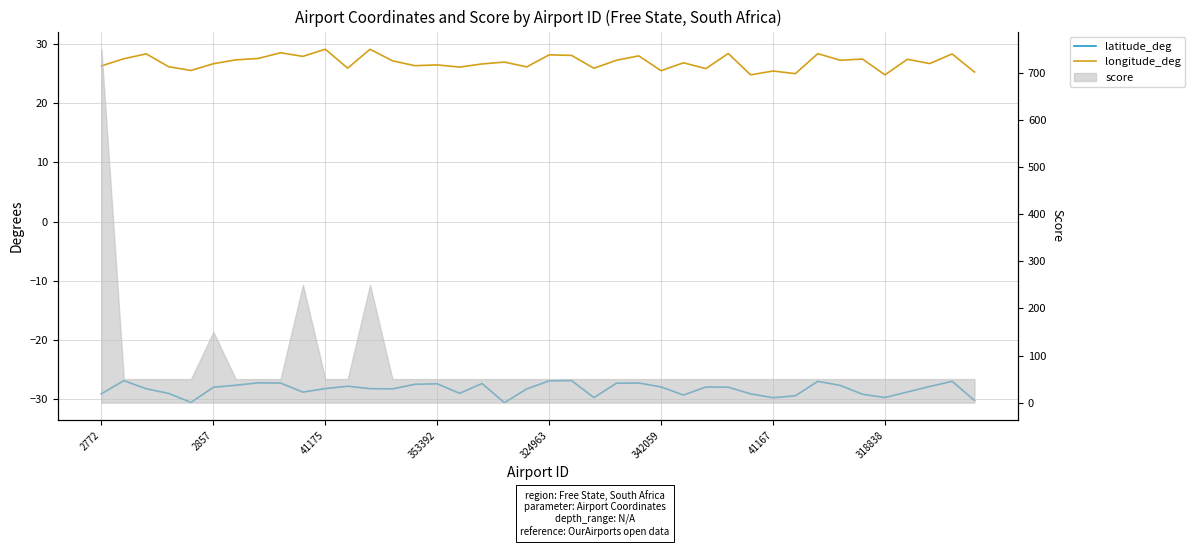

Reading left to right, extract all data points from this chart.

latitude_deg: -29.1	-26.9	-28.2	-29.0	-30.6	-28.0	-27.7	-27.2	-27.3	-28.8	-28.2	-27.8	-28.2	-28.3	-27.5	-27.4	-29.0	-27.4	-30.6	-28.3	-26.9	-26.9	-29.8	-27.3	-27.3	-27.9	-29.3	-28.0	-28.0	-29.1	-29.8	-29.4	-27.0	-27.7	-29.2	-29.7	-28.8	-27.9	-27.0	-30.2
longitude_deg: 26.3	27.5	28.3	26.2	25.5	26.7	27.3	27.5	28.5	27.9	29.1	25.9	29.1	27.2	26.3	26.5	26.1	26.6	26.9	26.1	28.2	28.1	25.9	27.2	28.0	25.5	26.8	25.8	28.4	24.8	25.4	25.0	28.4	27.3	27.5	24.8	27.4	26.7	28.3	25.3